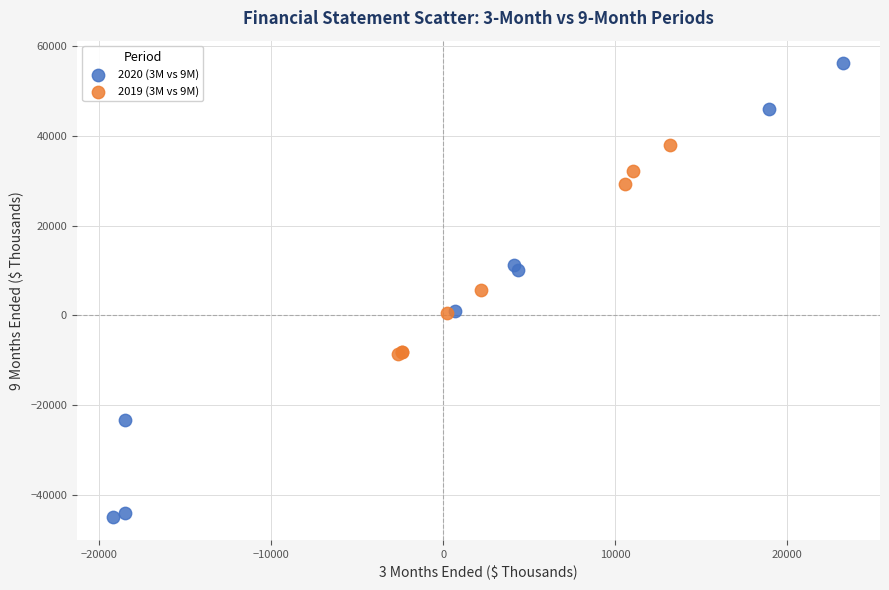

Which series contains the lowest Y value?

2020 (3M vs 9M)